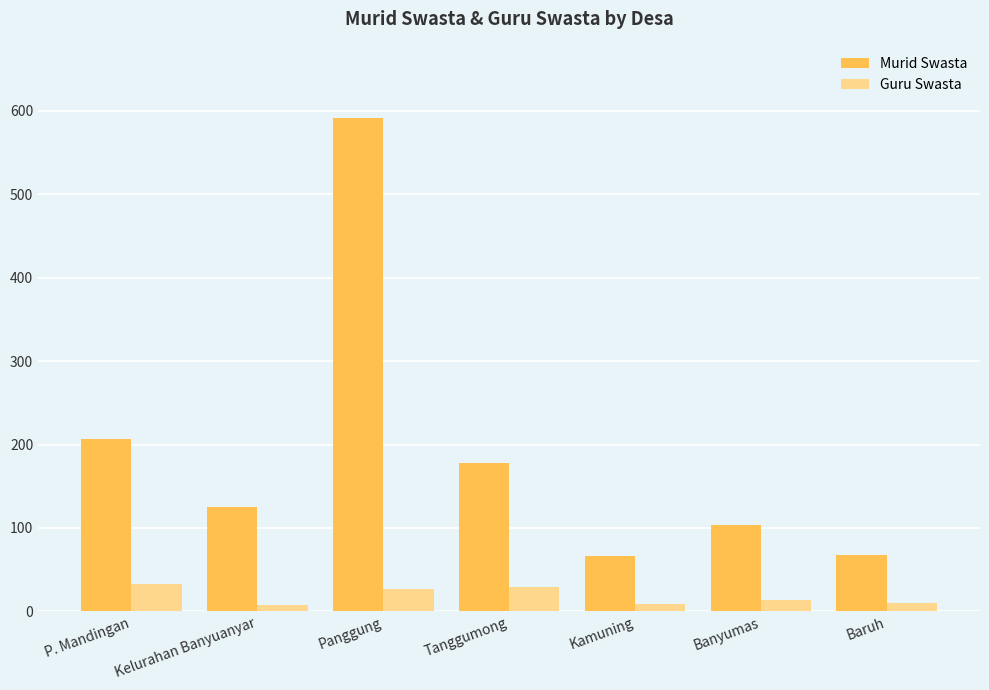

What is the approximate value of Murid Swasta at P. Mandingan?

207